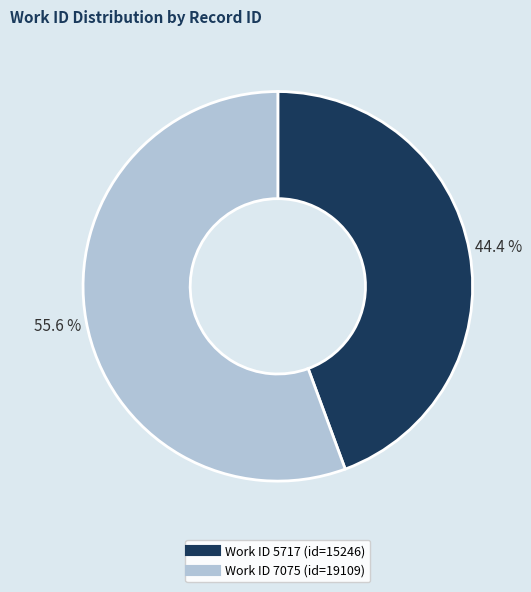

Is there any slice that represents more than half of the pie?

Yes